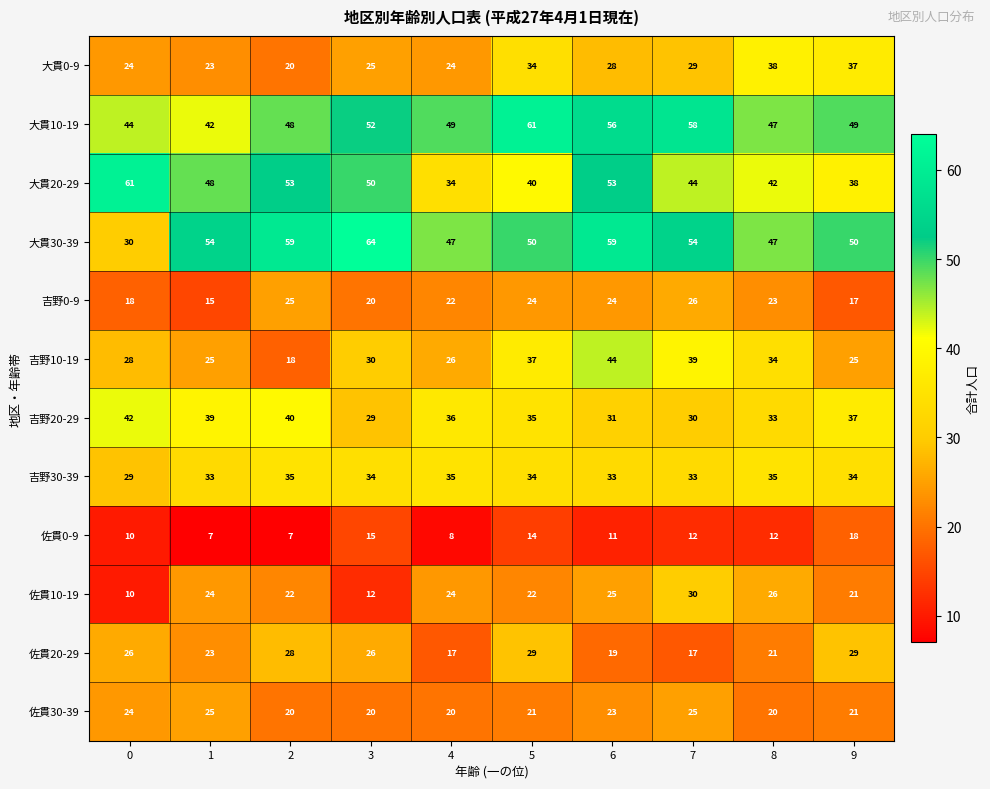

Which series has the largest range (max minus min)?

大貫30-39